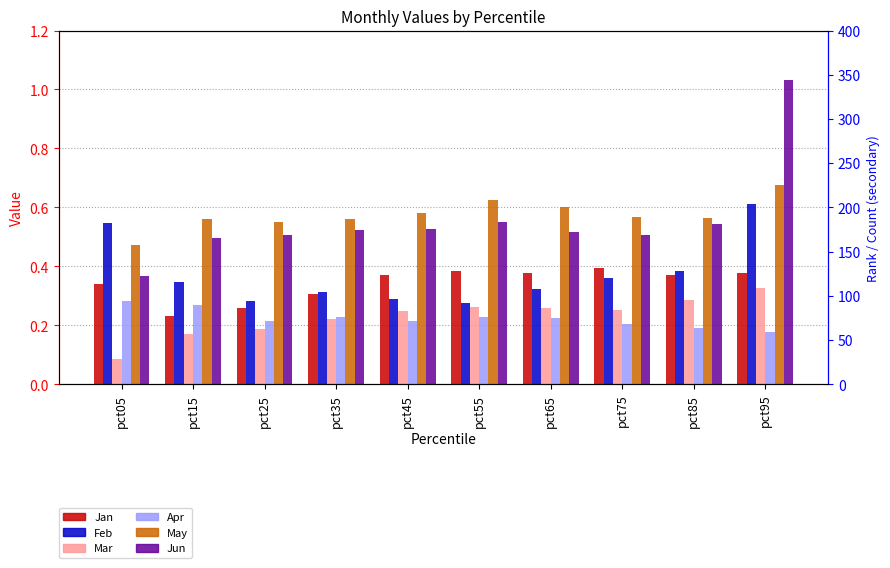

Is the value of Mar at pct85 greater than the value of May at pct95?

No